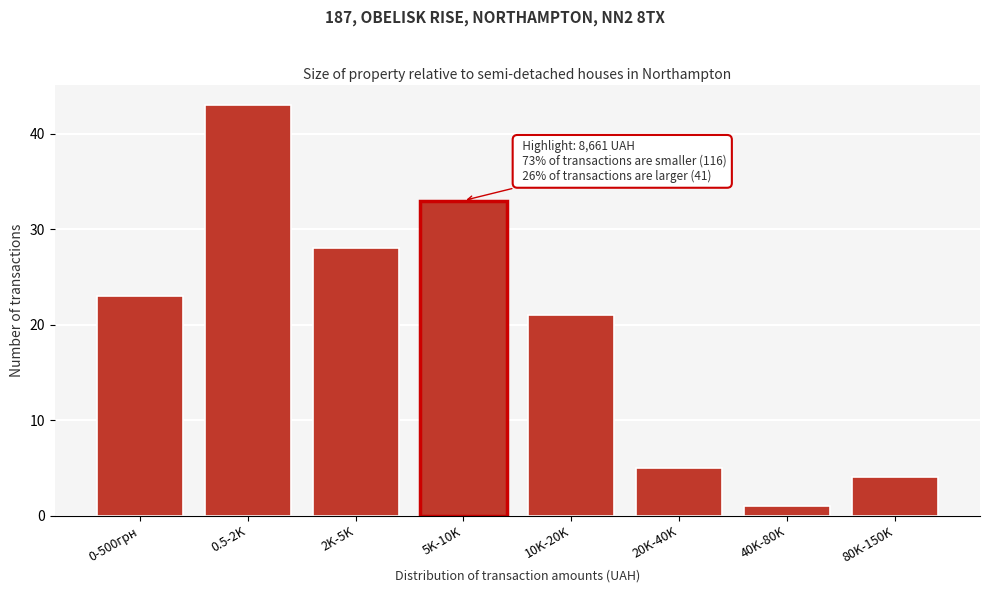

Reading left to right, transcribe all the data shown in this chart.

23	43	28	33	21	5	1	4